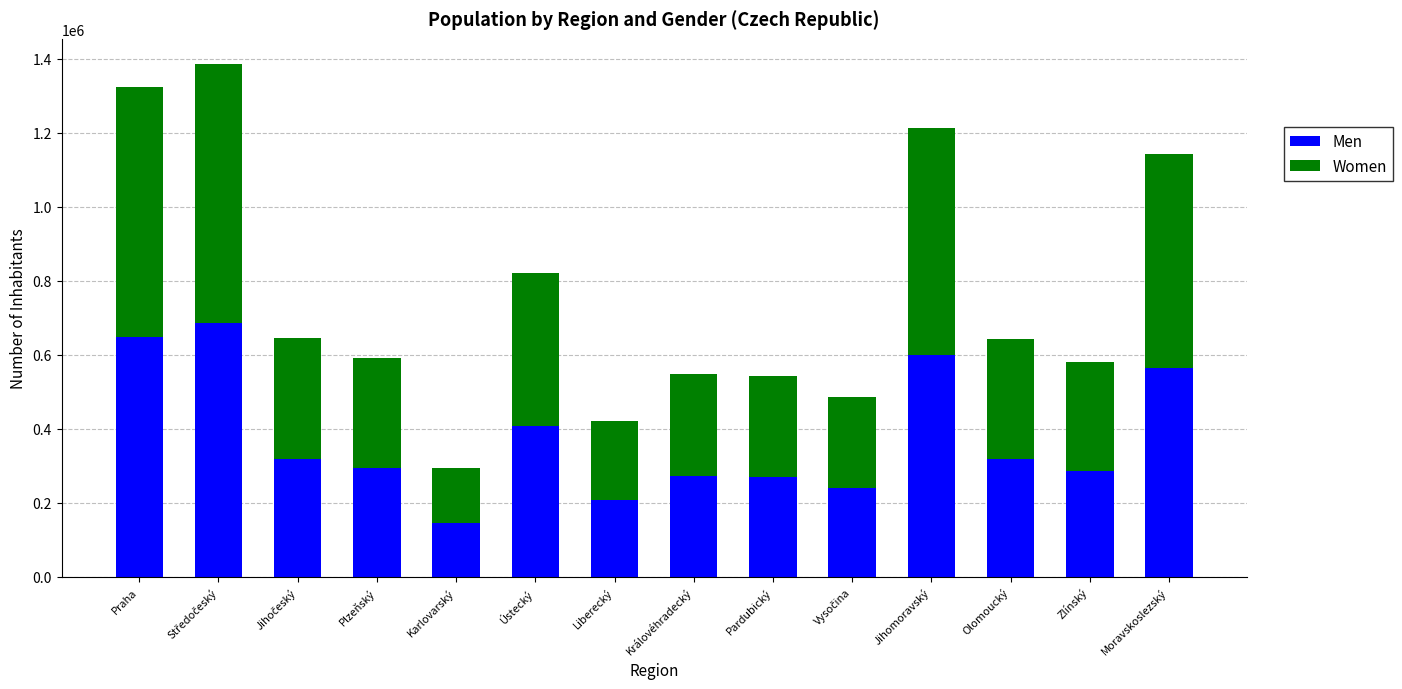

How many bars are there in total?

14